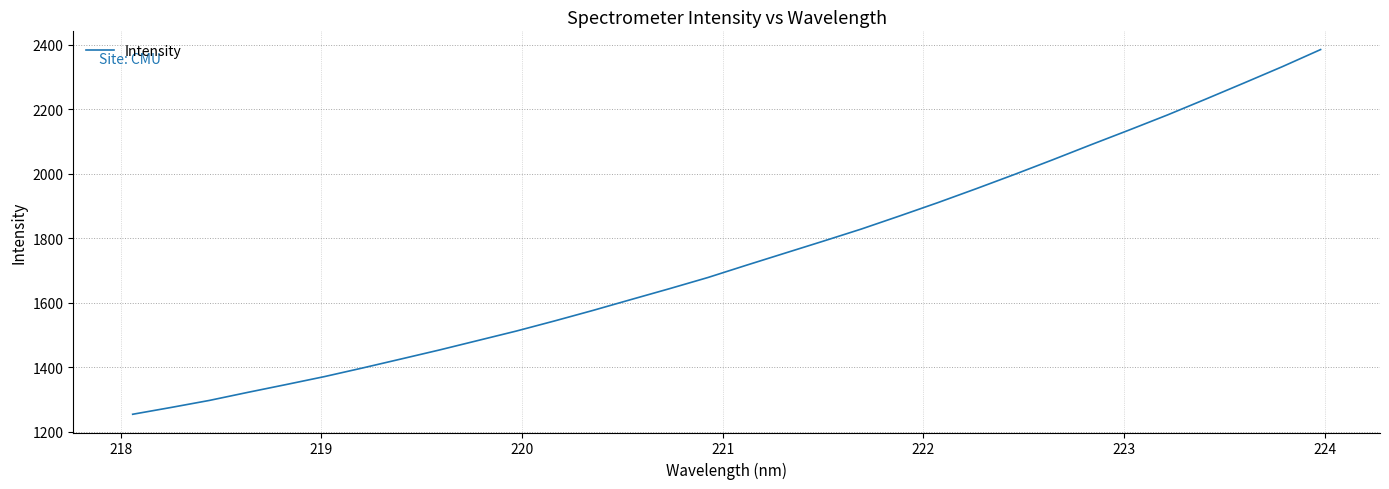

What is the maximum value shown in the chart?

2384.7